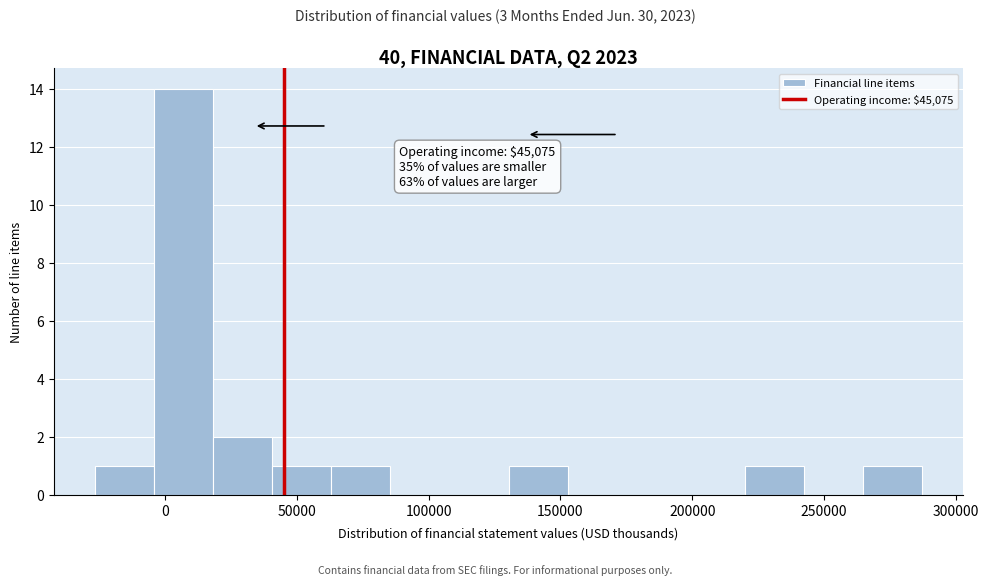

Over which range of the x-axis is the bar tallest?

-5000 to 20000